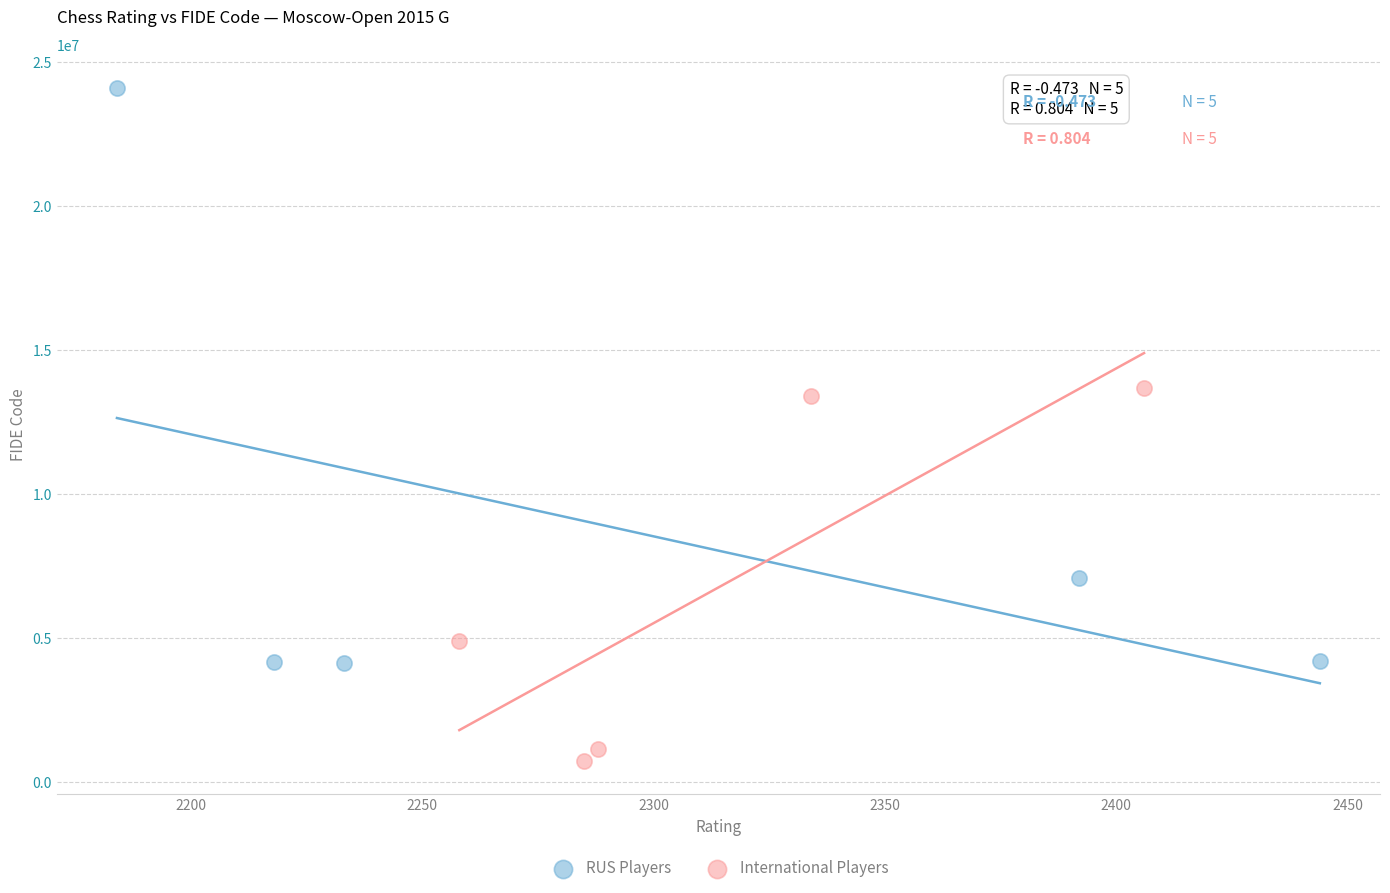

Which series contains the lowest Y value?

International Players